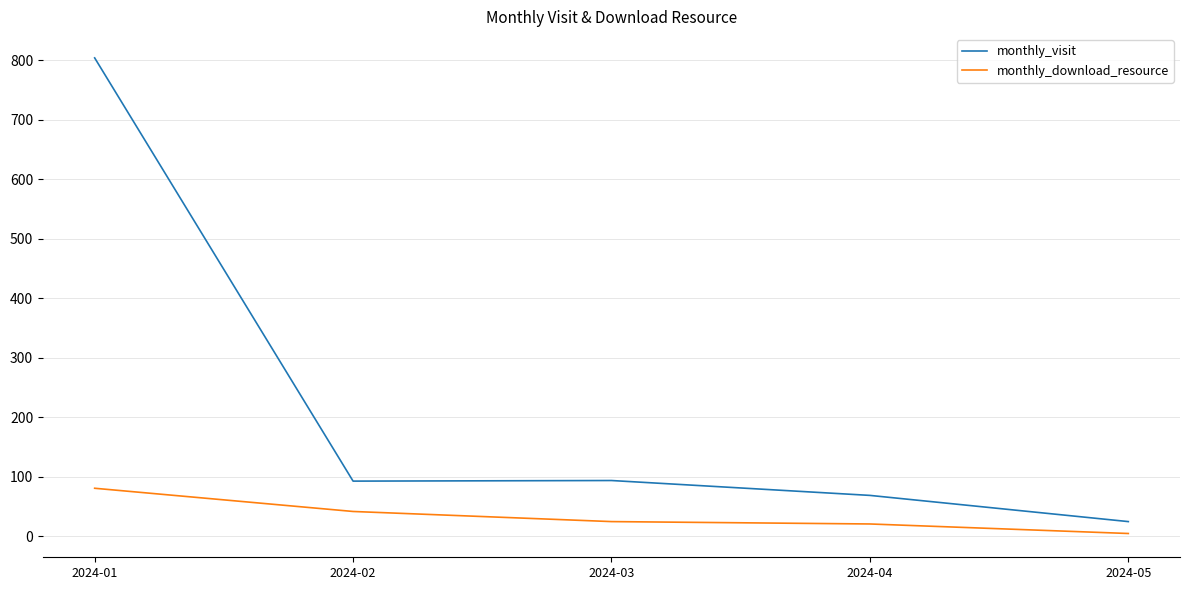

List the series in order of their overall mean, highest first.

monthly_visit, monthly_download_resource